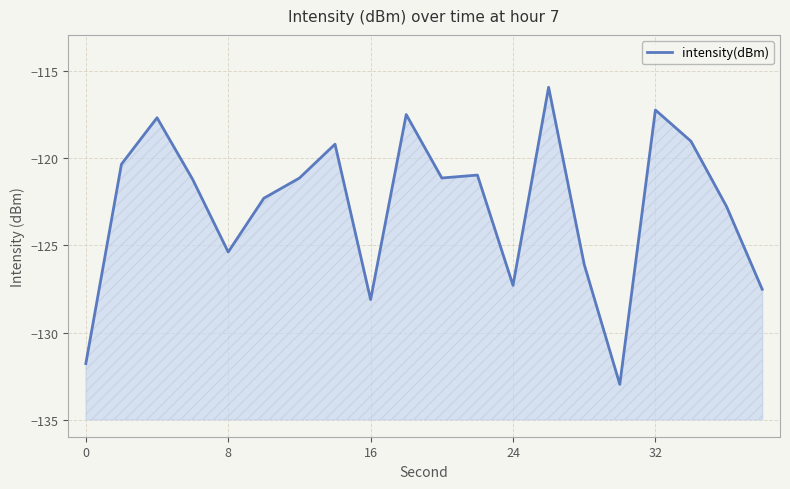

The value at 16 is -88.8. True or false?

False